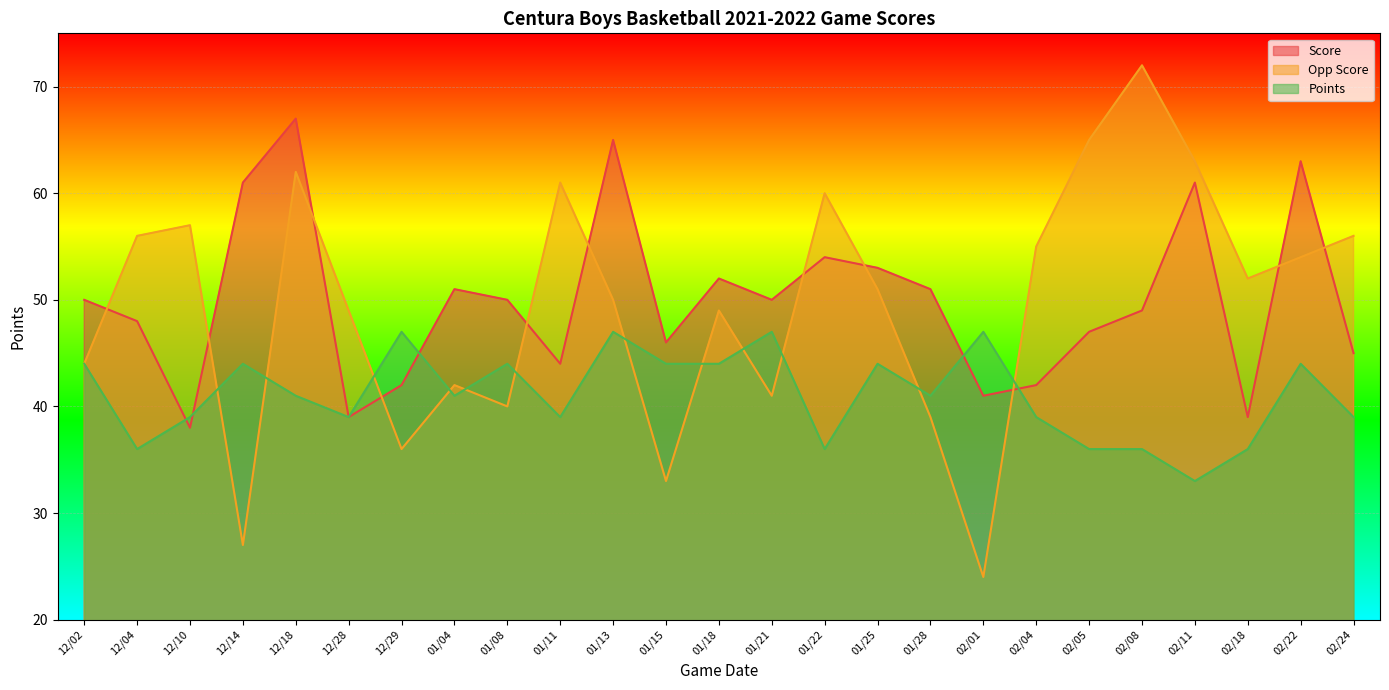

How many lines are shown in the chart?

3